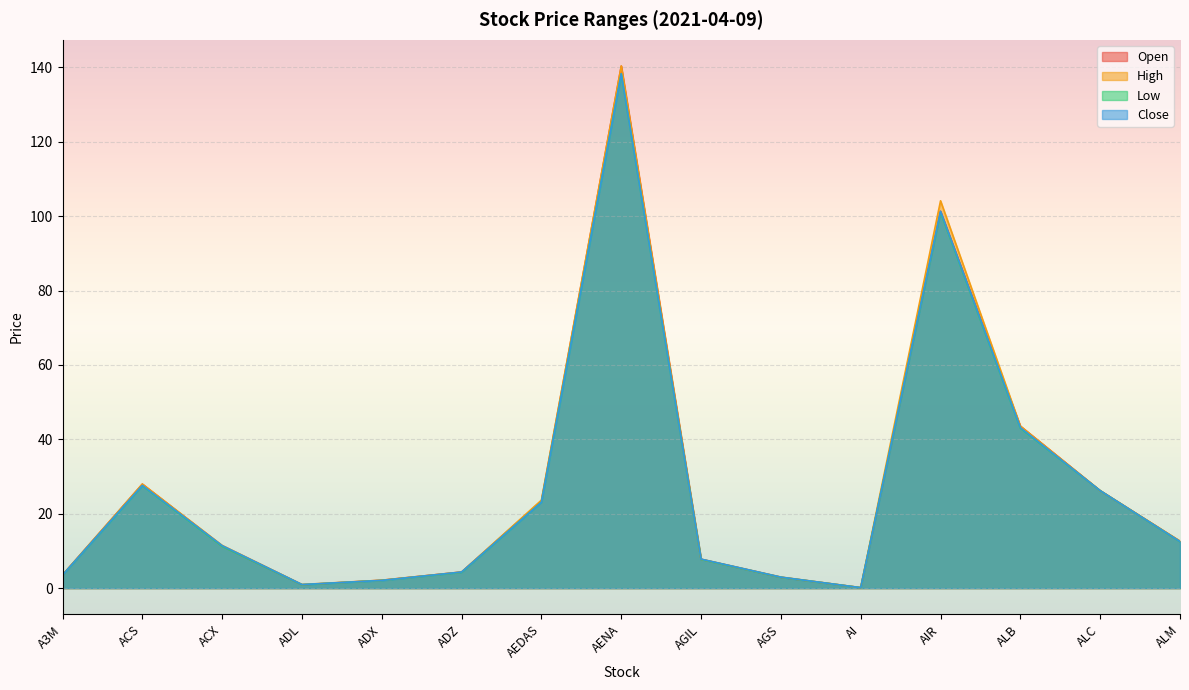

The value of Low at ACX is 11.2. True or false?

True